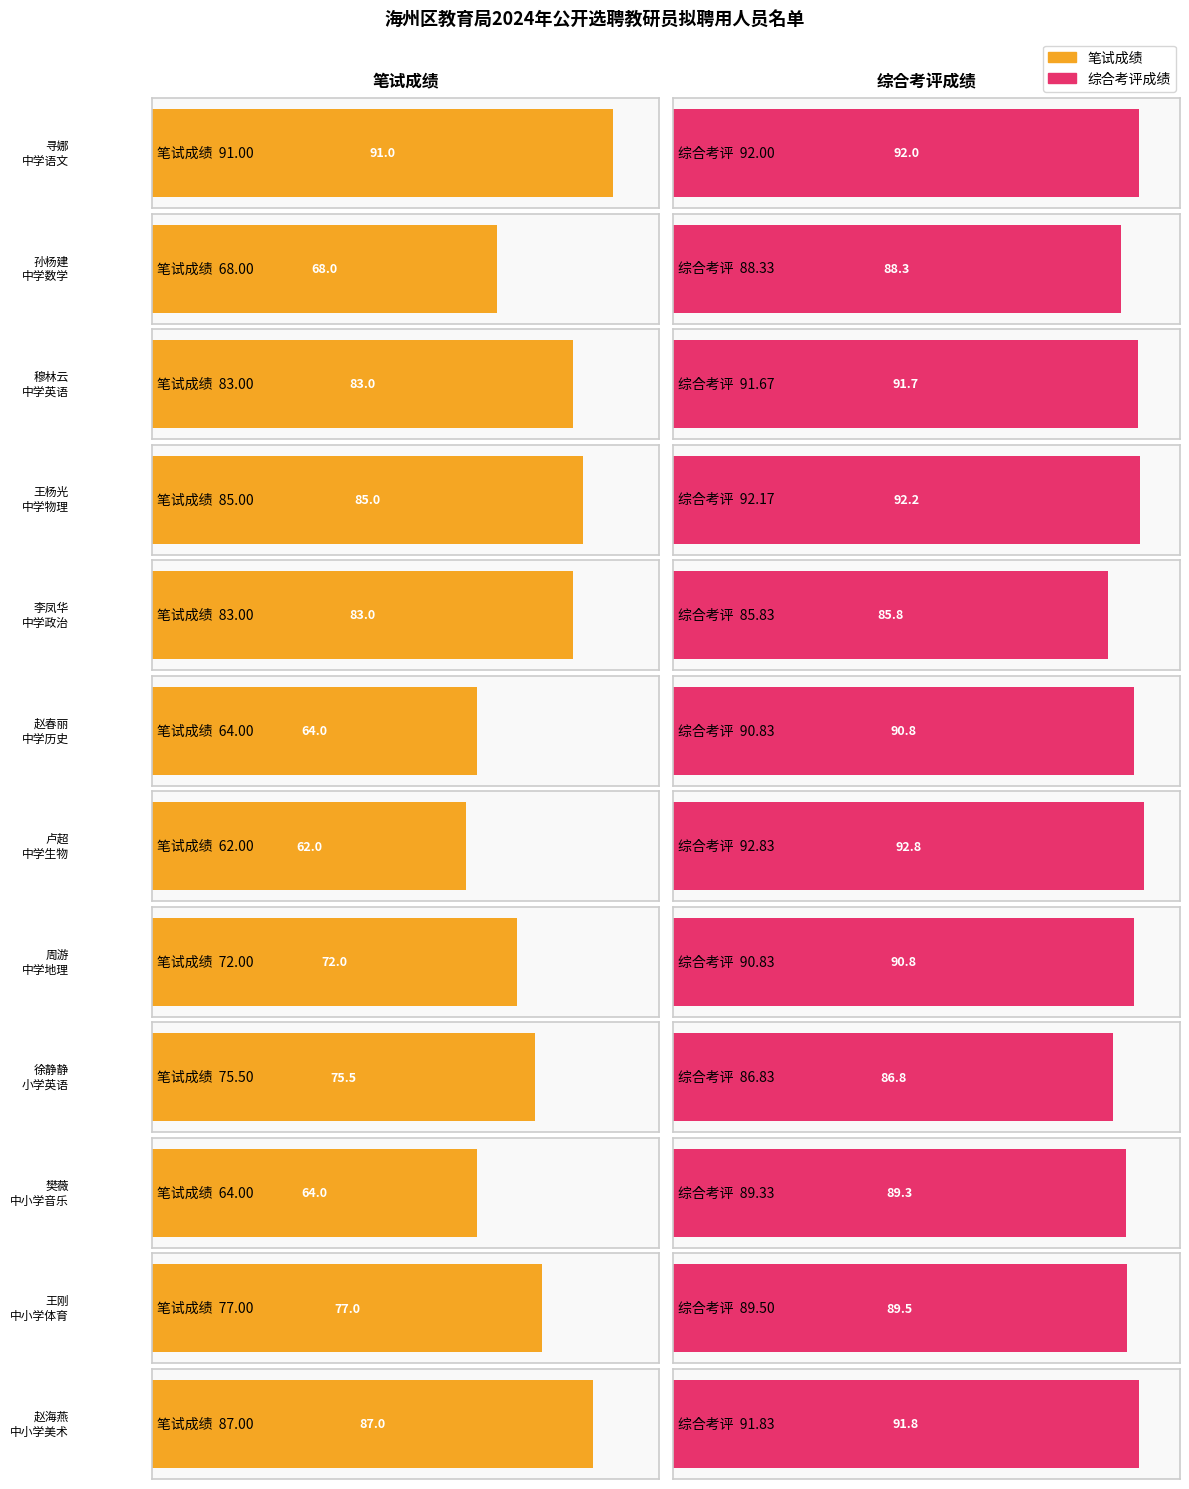

Is the value of 综合考评成绩 at 赵海燕 greater than the value of 笔试成绩 at 孙杨建?

Yes